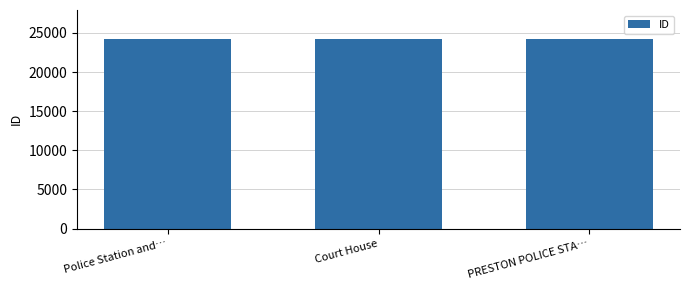

What is the label of the 2nd bar from the right?

Court House